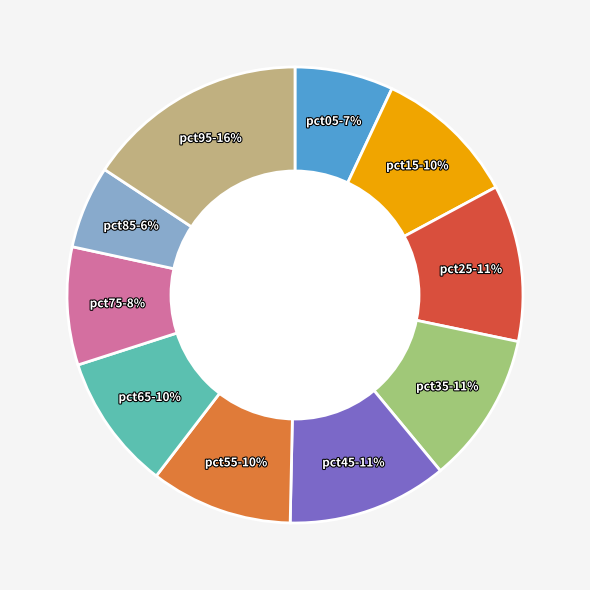

What percentage is the pct75 slice, to the nearest percent?

8%